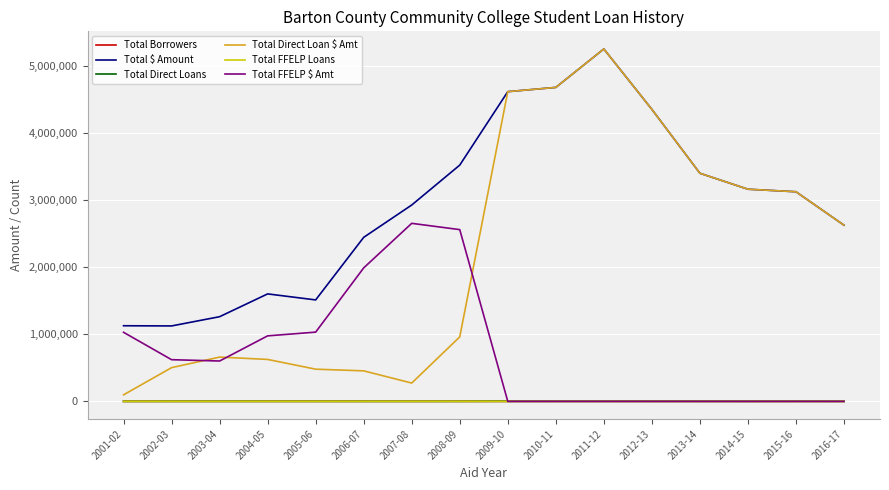

True or false: Total Direct Loan $ Amt and Total FFELP Loans cross at least once.

False